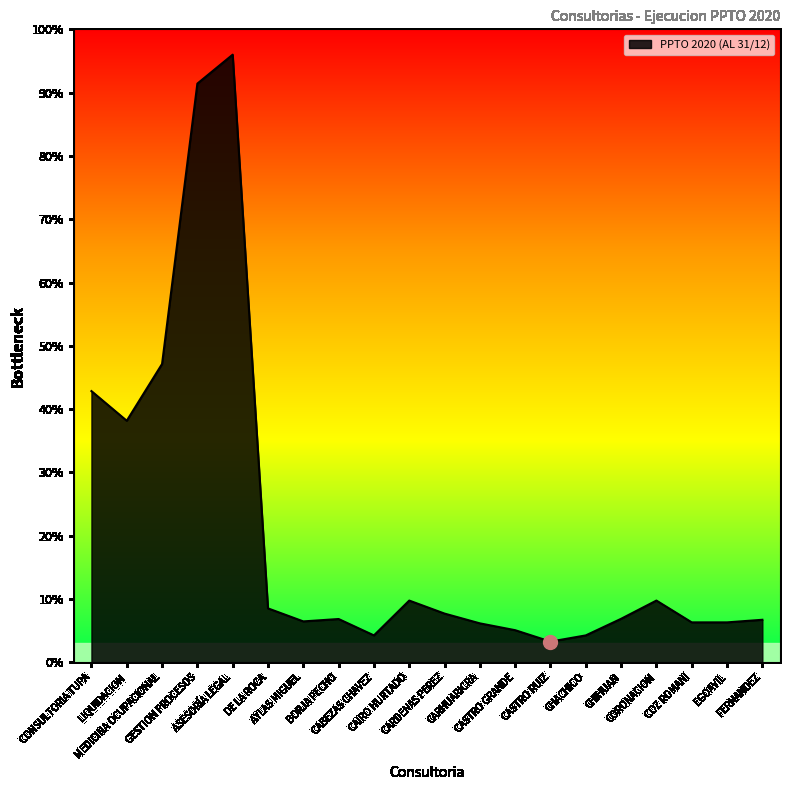

Does the chart display data point markers on the line(s)?

No